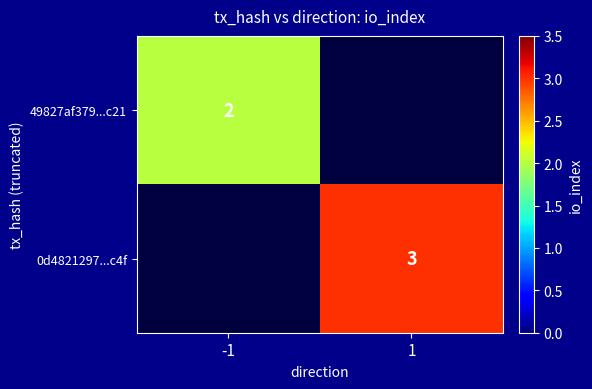

The 0d4821297...c4f series shows 1 at 1. True or false?

False